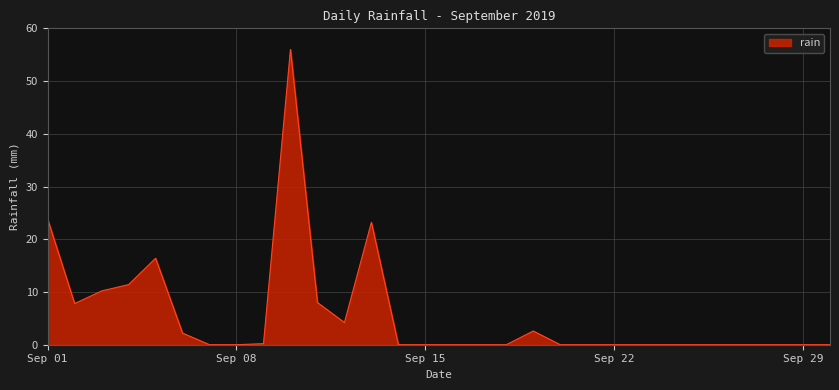

What is the maximum value shown in the chart?

56.0